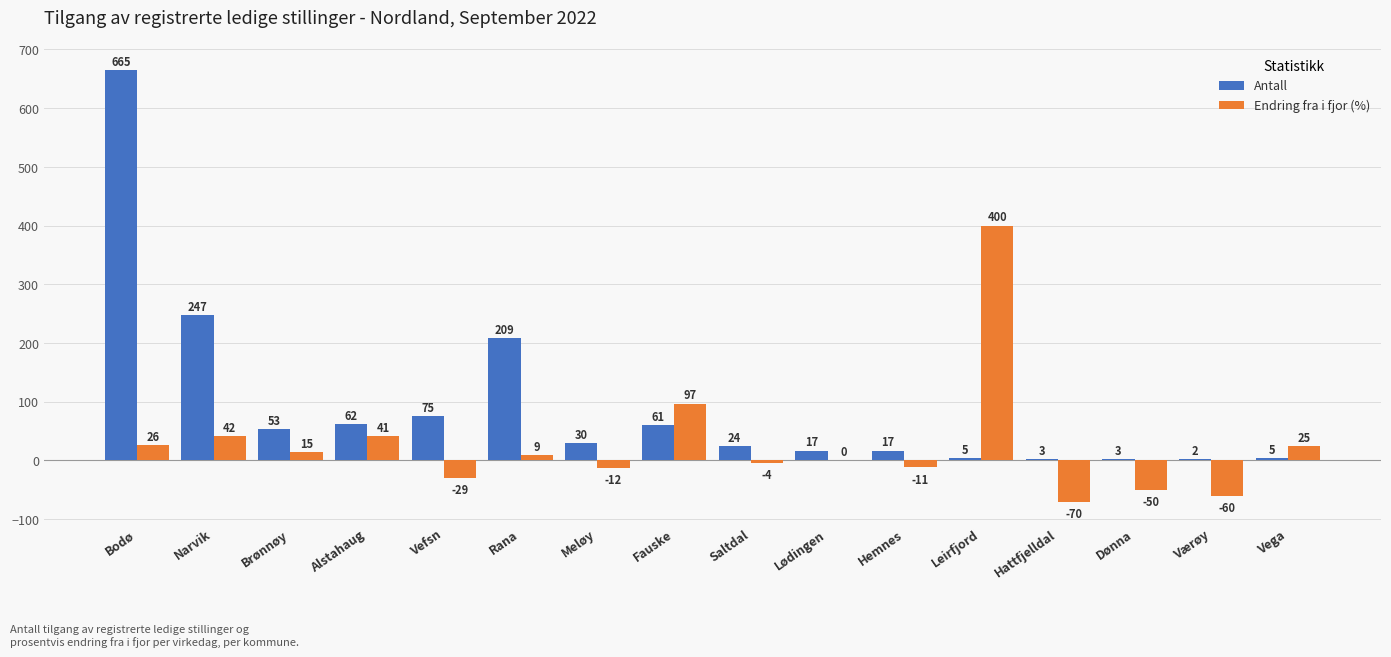

What is the greatest value displayed?

665